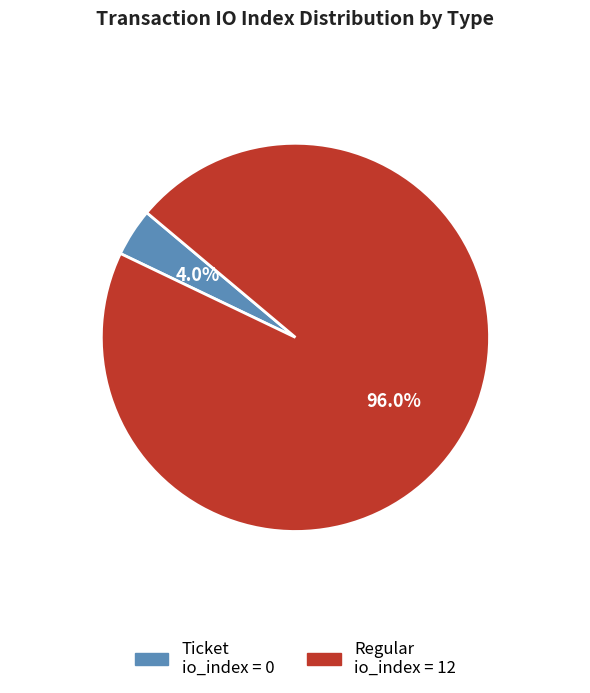

Is there a majority slice in this chart?

Yes